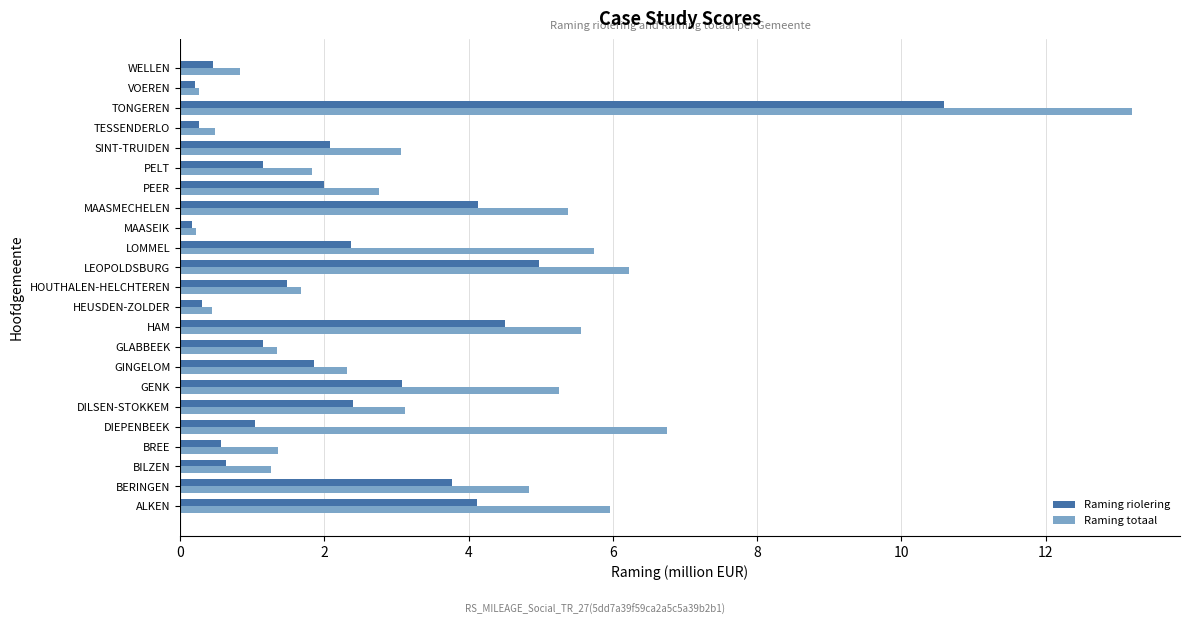

How many series are shown in this chart?

2